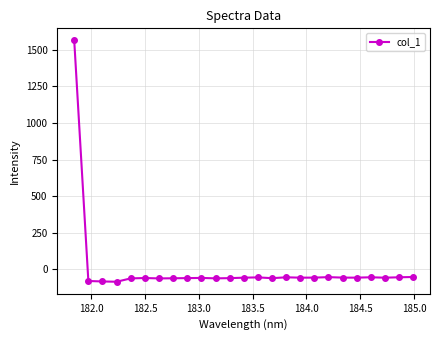

True or false: there are more than 2 points higher than both neighbors.

True